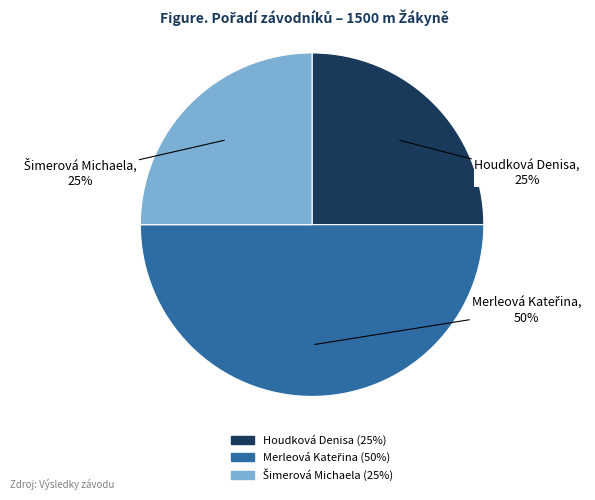

To the nearest percent, what is the difference between the largest and smallest slice percentages?

25%